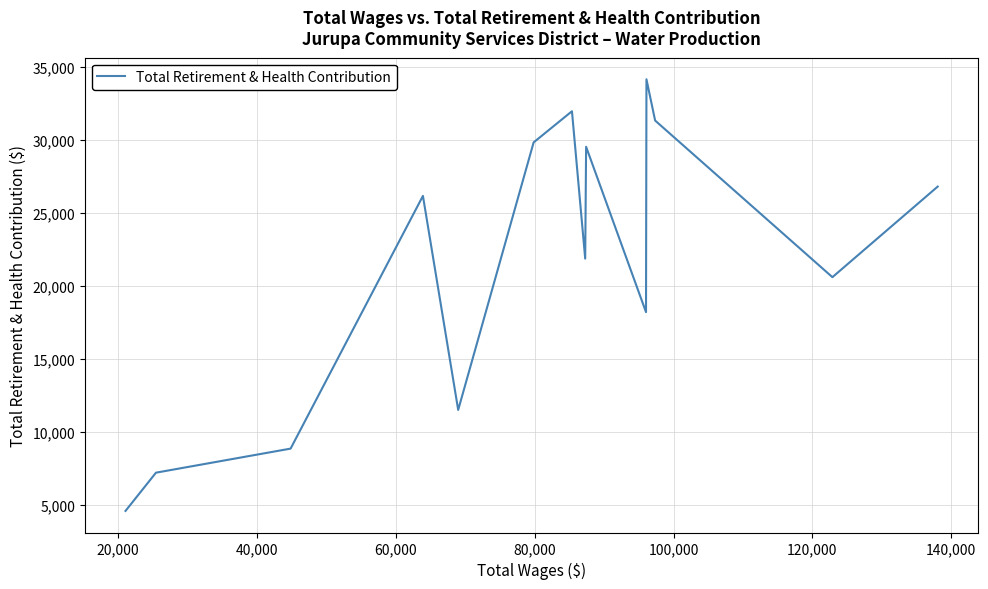

What is the greatest value displayed?

34178